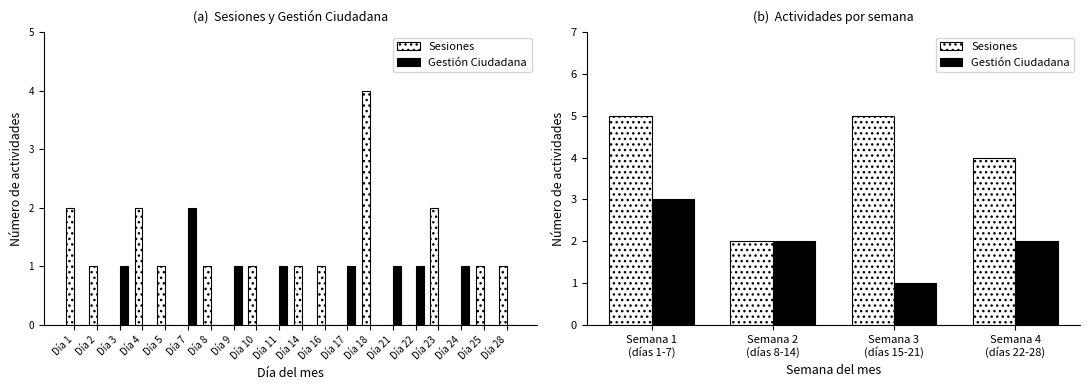

What is the difference between the second highest and minimum values in the Sesiones series?

3